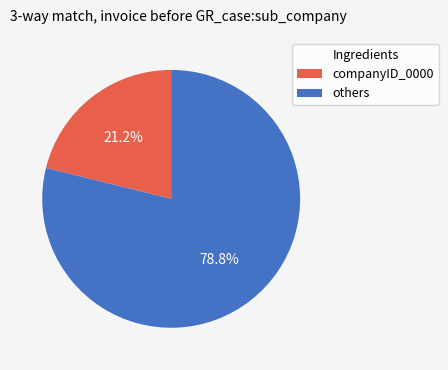

Is there a majority slice in this chart?

Yes